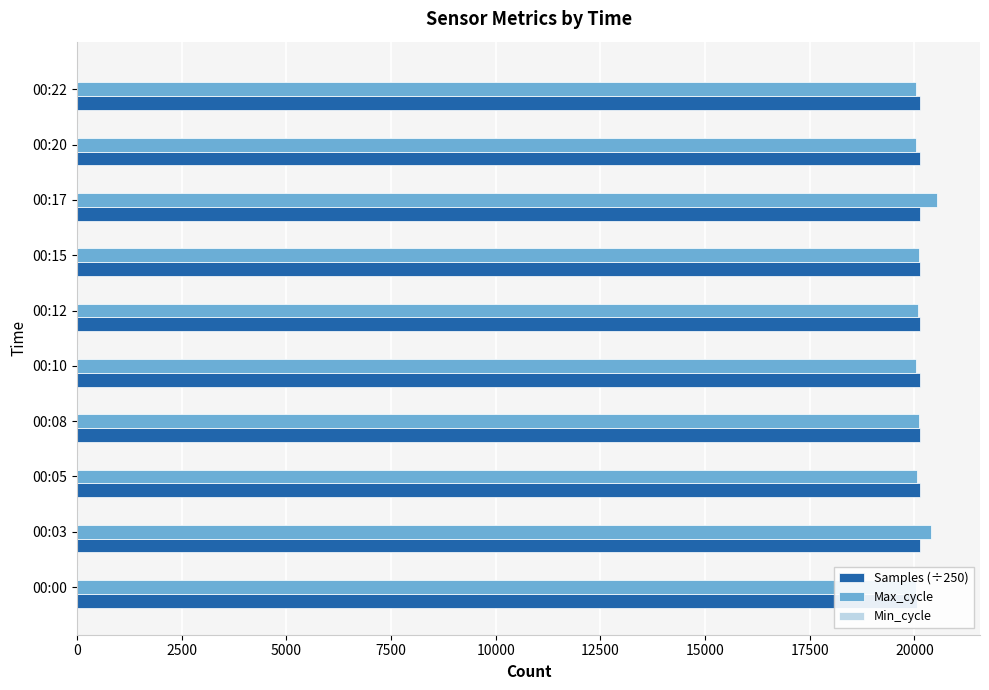

How many values in the Max_cycle series are below 20080?

5